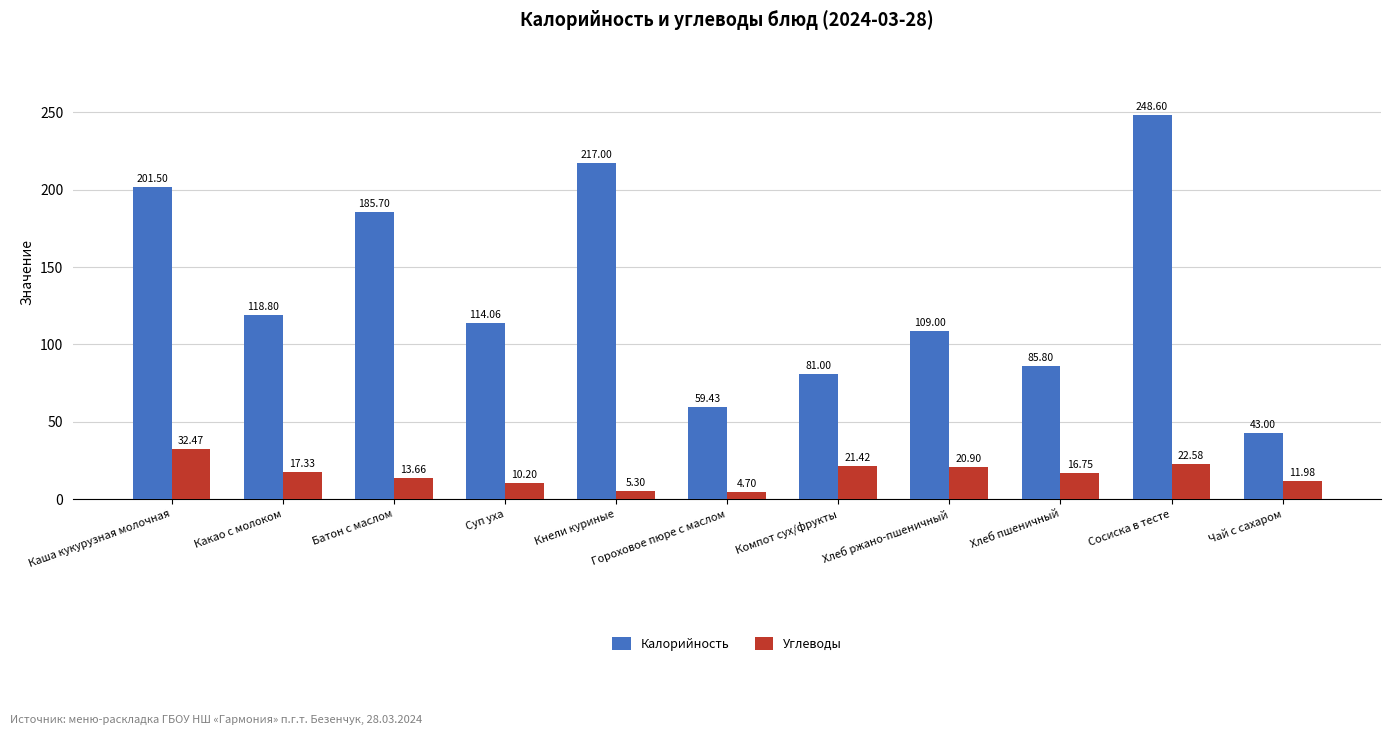

Reading right to left, extract all data points from this chart.

Калорийность: Чай с сахаром=43.0	Сосиска в тесте=248.6	Хлеб пшеничный=85.8	Хлеб ржано-пшеничный=109.0	Компот сух/фрукты=81.0	Гороховое пюре с маслом=59.4	Кнели куриные=217.0	Суп уха=114.1	Батон с маслом=185.7	Какао с молоком=118.8	Каша кукурузная молочная=201.5
Углеводы: Чай с сахаром=12.0	Сосиска в тесте=22.6	Хлеб пшеничный=16.8	Хлеб ржано-пшеничный=20.9	Компот сух/фрукты=21.4	Гороховое пюре с маслом=4.7	Кнели куриные=5.3	Суп уха=10.2	Батон с маслом=13.7	Какао с молоком=17.3	Каша кукурузная молочная=32.5